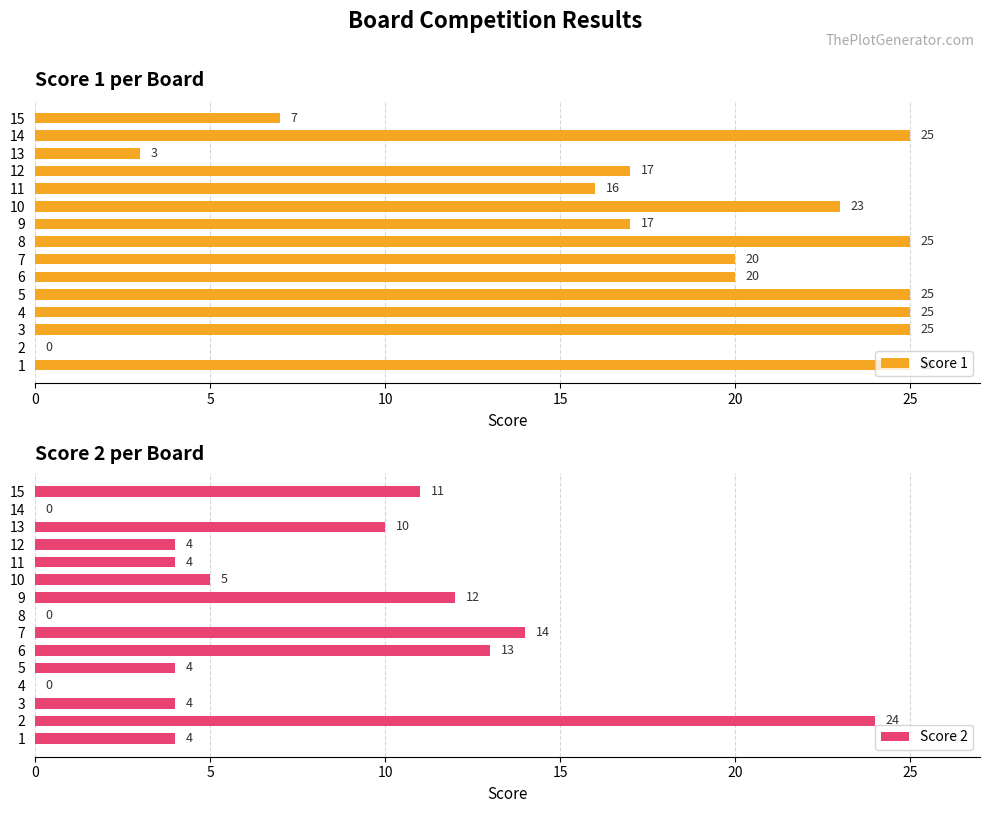

Which series has the widest spread of values?

Score 1